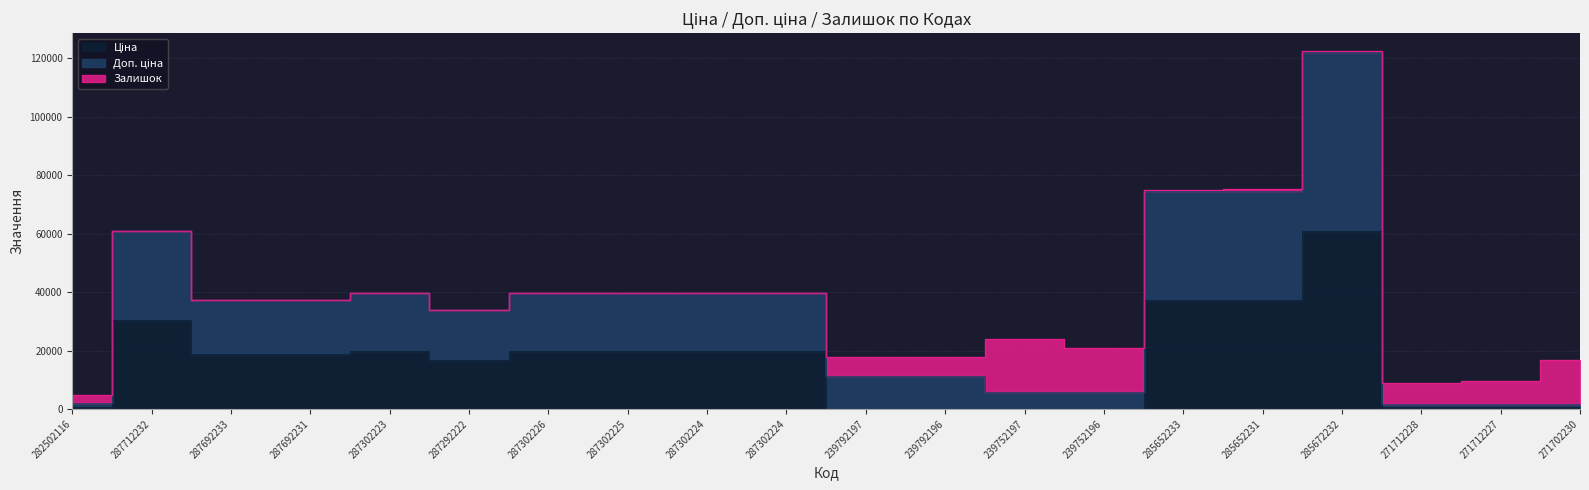

True or false: Ціна and Доп. ціна intersect in this chart.

False